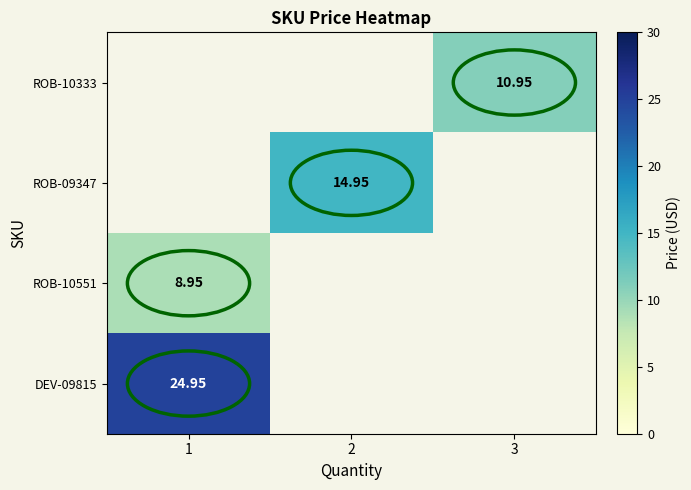

At which label is DEV-09815 closest to 24?

1